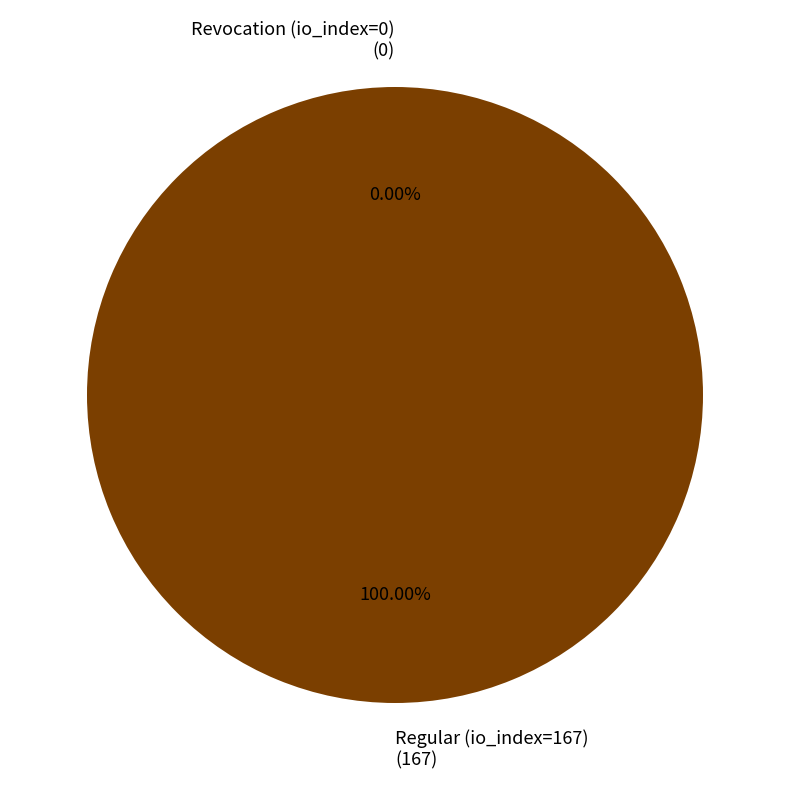

Does any single category account for the majority?

Yes